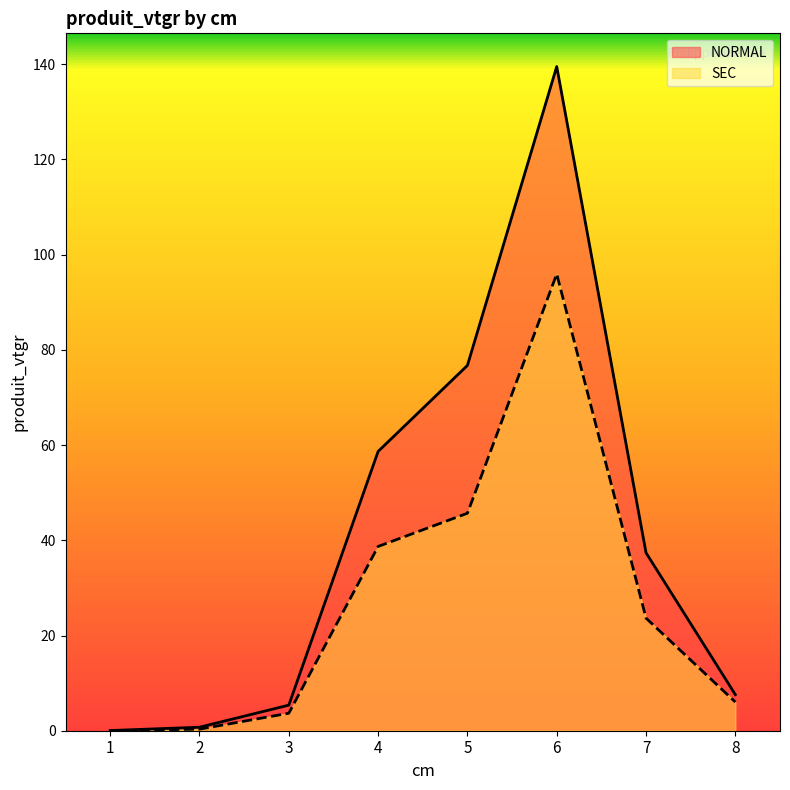

What is the maximum value for SEC?

95.9